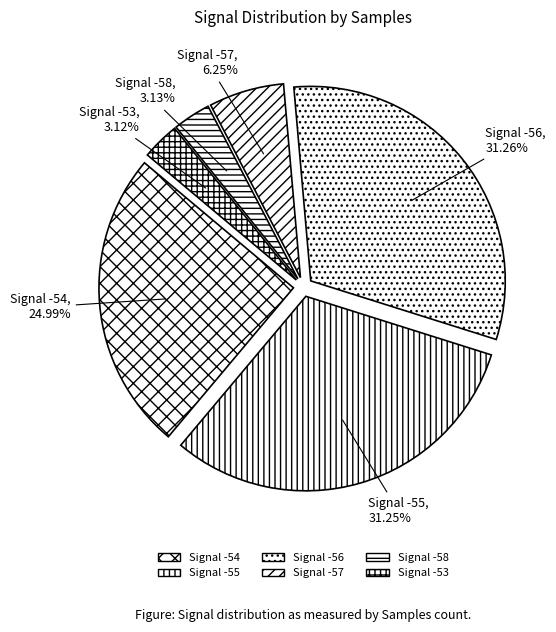

Is there any slice that represents more than half of the pie?

No